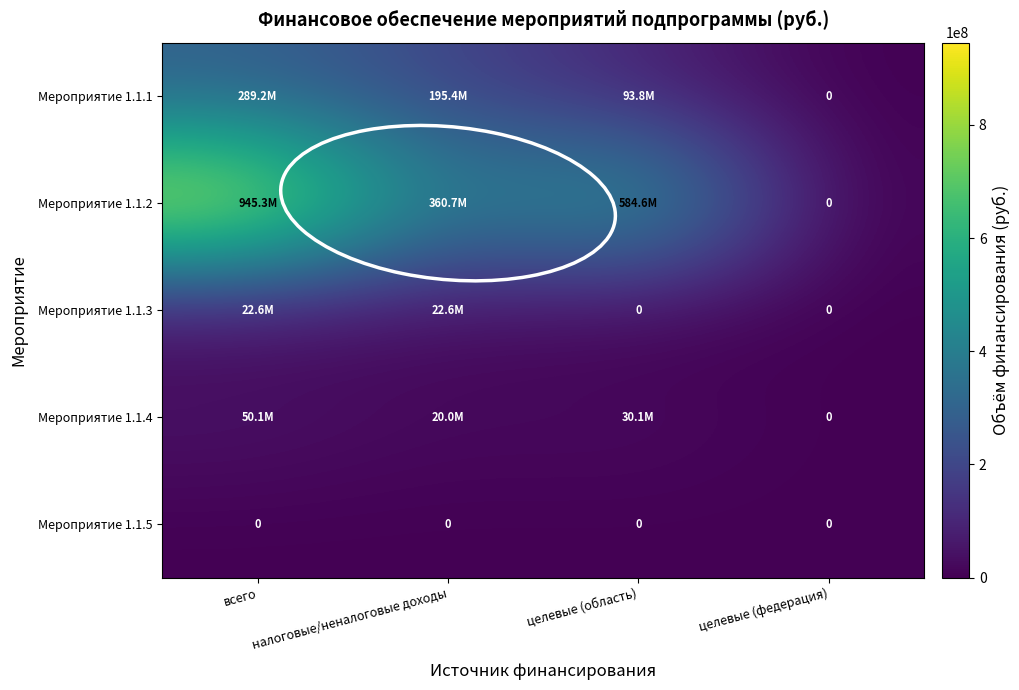

What is the highest value of the Мероприятие 1.1.1 series?

289232219.6